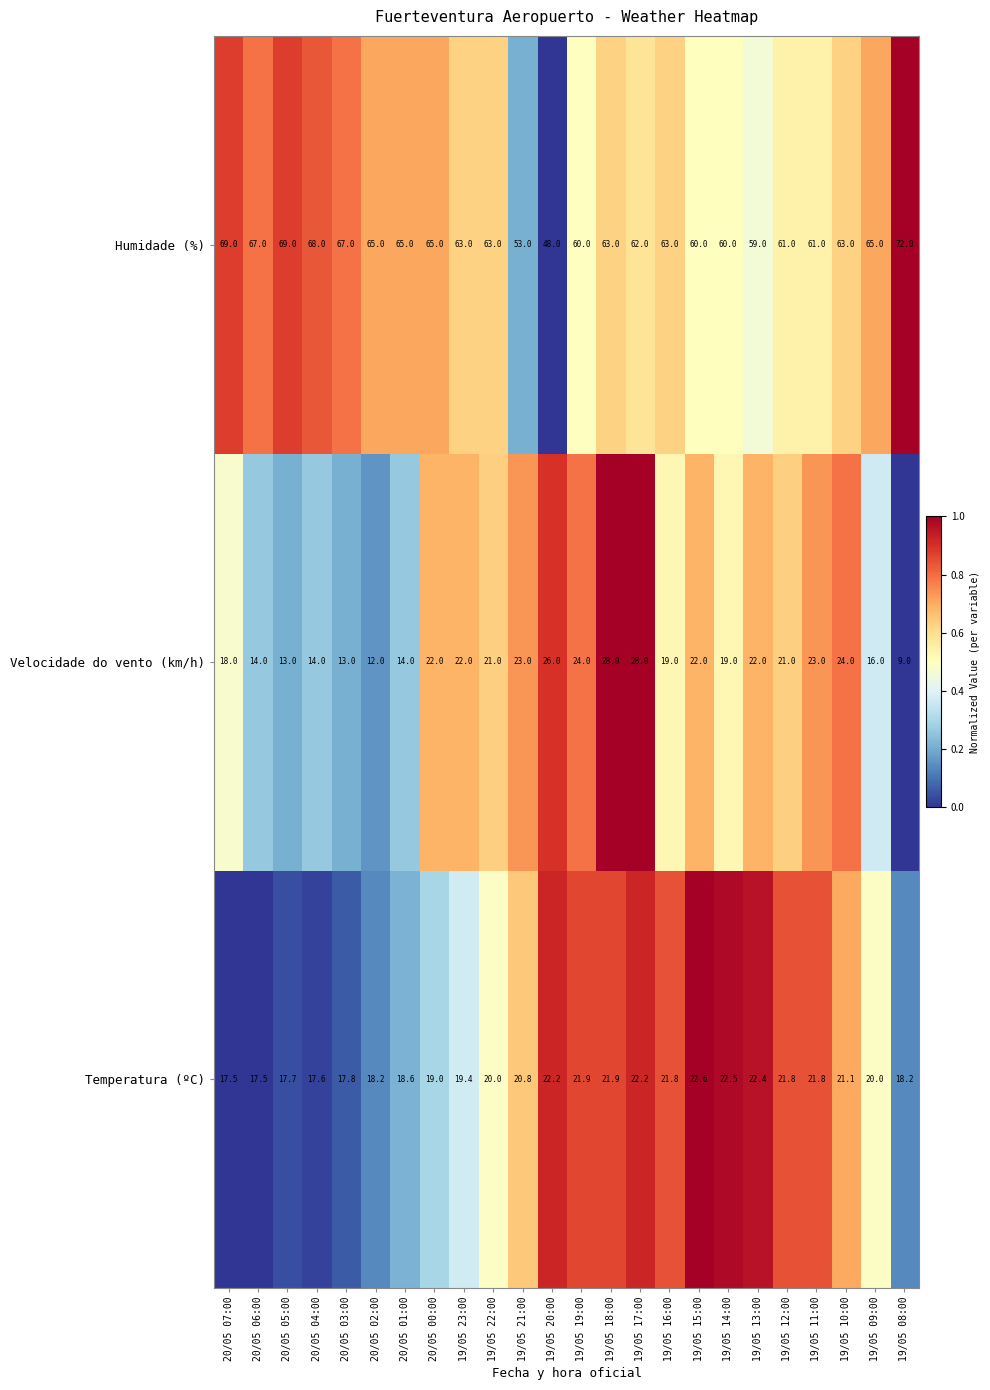

Count the number of categories in the chart.

24